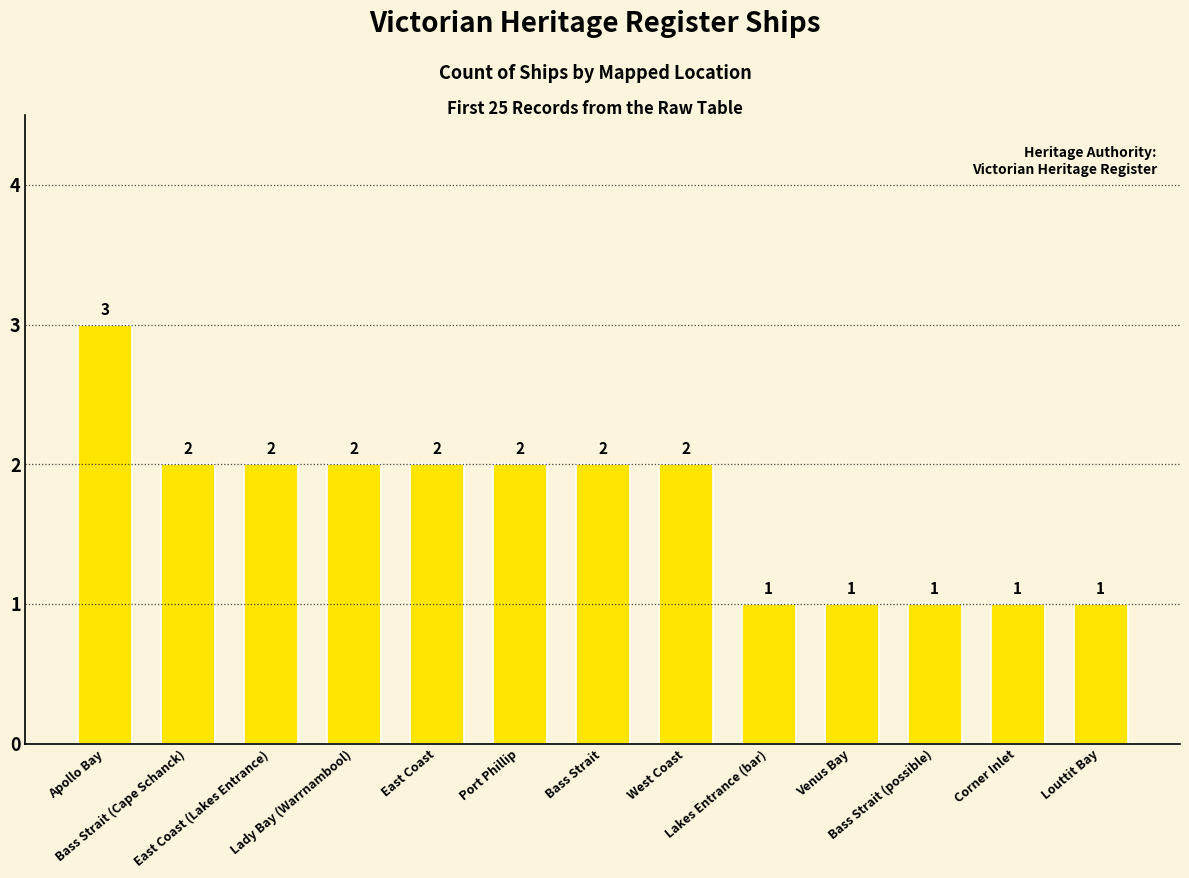

Count the values in the range 1 to 2.

12